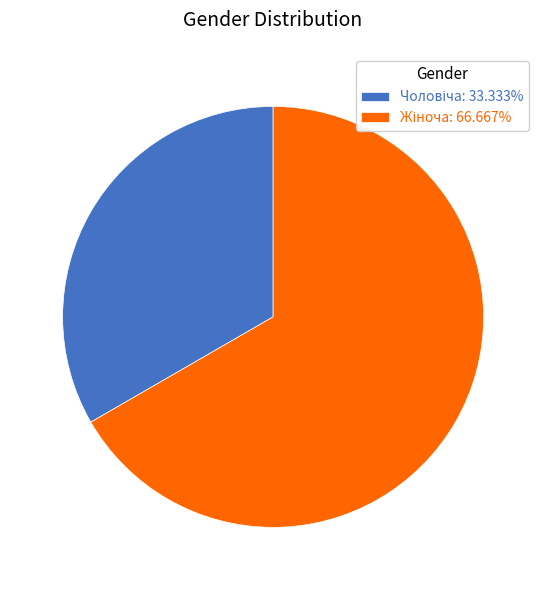

Is there a majority slice in this chart?

Yes